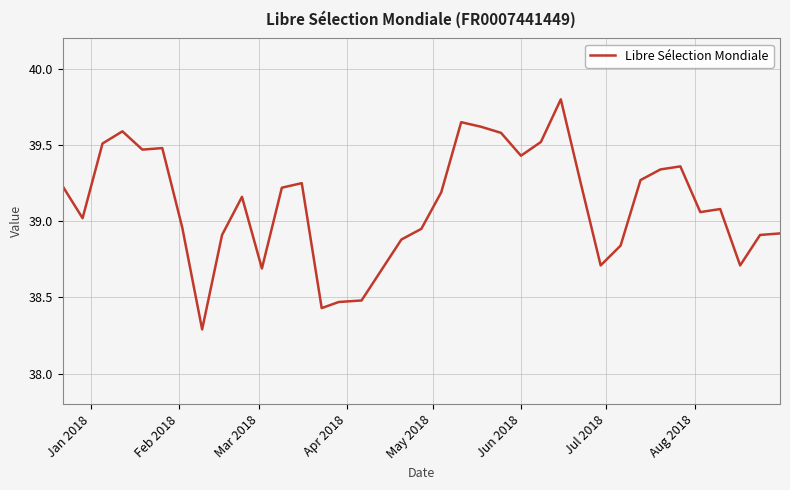

What is the difference between the maximum and minimum values?

1.5